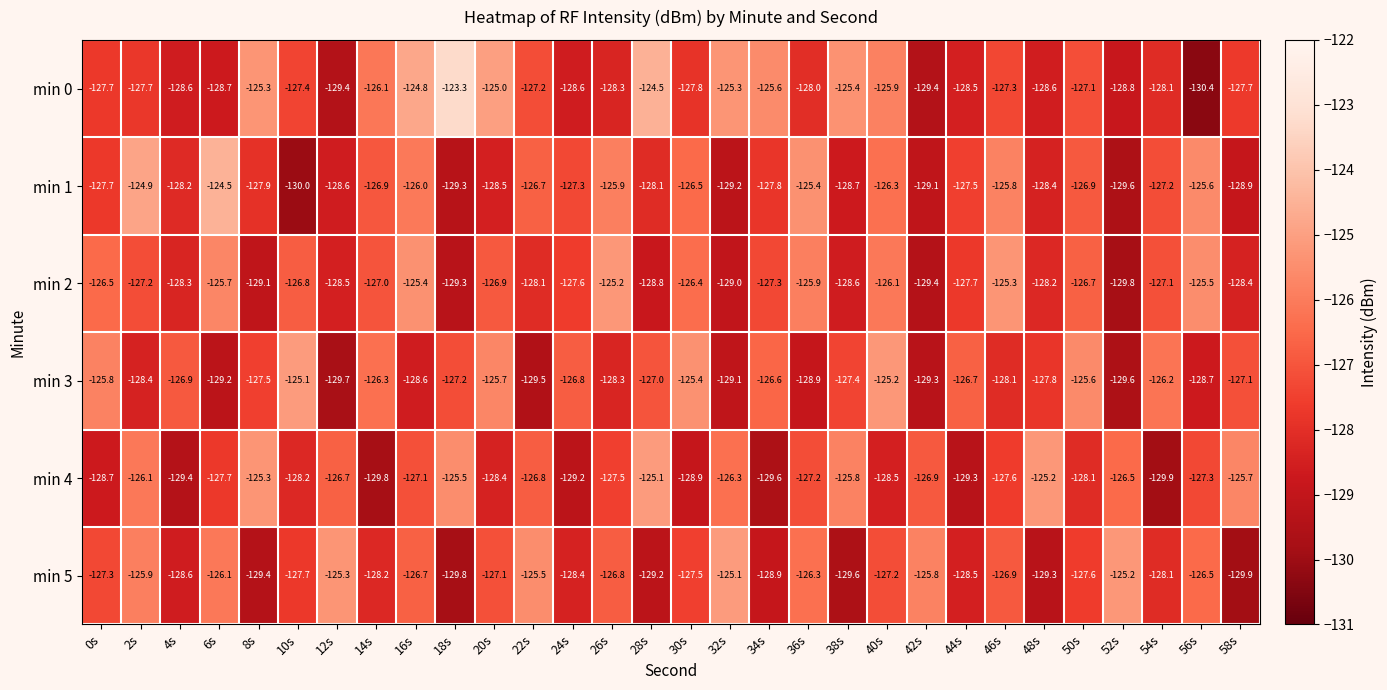

Is it true that min 2 equals -197.6 at 18s?

False